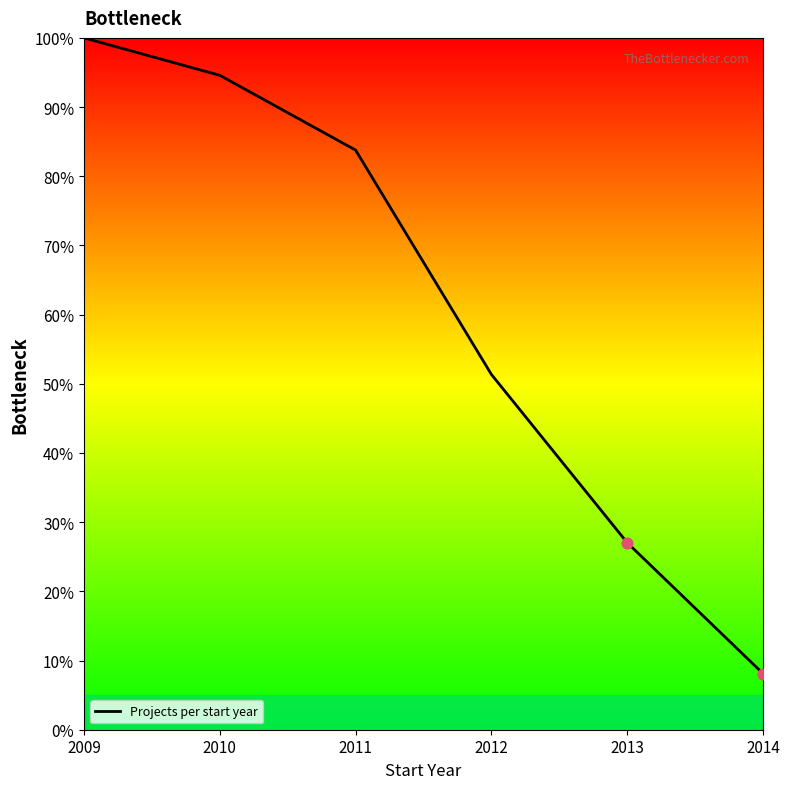

What is the change in value from 2010 to 2012?

-43.2